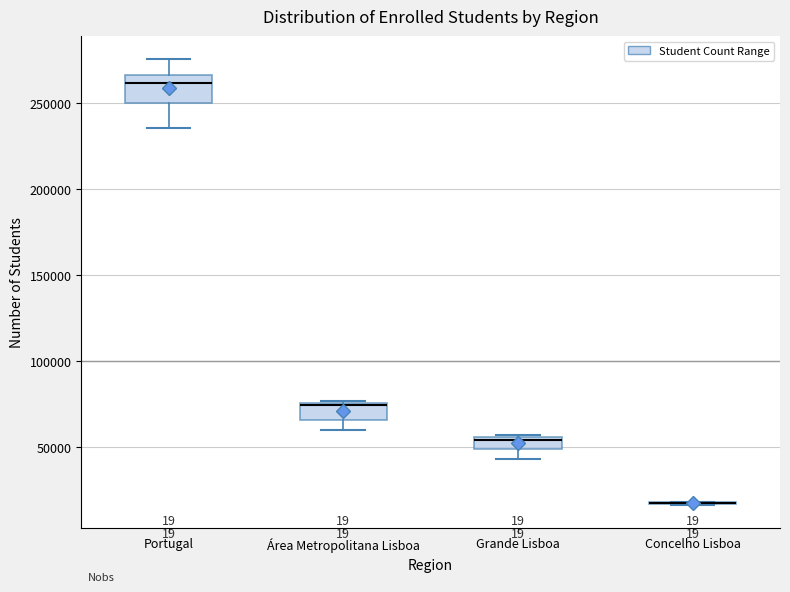

Comparing the boxes themselves (not the whiskers), which one is the tallest?

Portugal